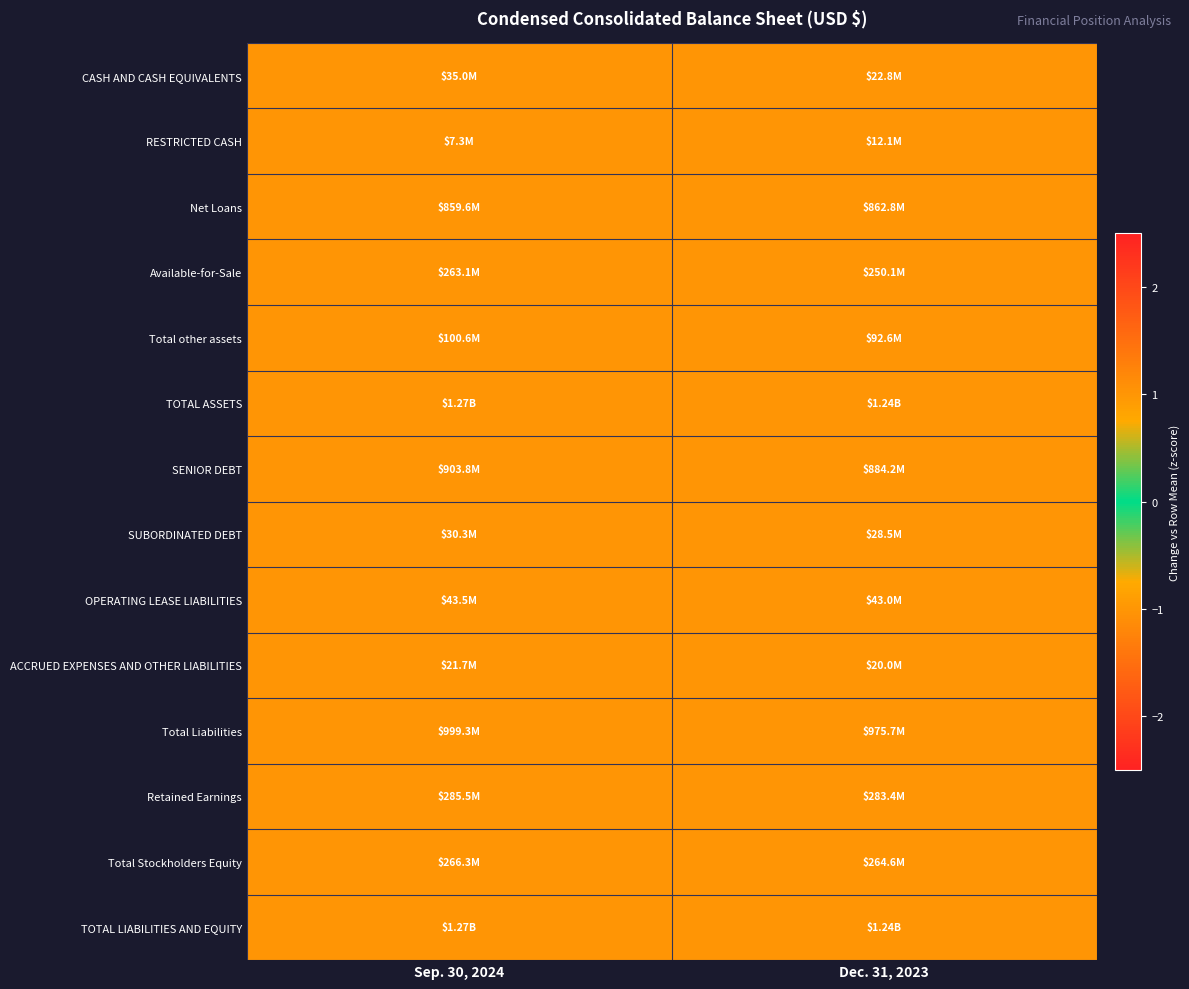

Reading right to left, extract all data points from this chart.

CASH AND CASH EQUIVALENTS: Dec. 31, 2023=-1	Sep. 30, 2024=1
RESTRICTED CASH: Dec. 31, 2023=1	Sep. 30, 2024=-1
Net Loans: Dec. 31, 2023=1	Sep. 30, 2024=-1
Available-for-Sale: Dec. 31, 2023=-1	Sep. 30, 2024=1
Total other assets: Dec. 31, 2023=-1	Sep. 30, 2024=1
TOTAL ASSETS: Dec. 31, 2023=-1	Sep. 30, 2024=1
SENIOR DEBT: Dec. 31, 2023=-1	Sep. 30, 2024=1
SUBORDINATED DEBT: Dec. 31, 2023=-1	Sep. 30, 2024=1
OPERATING LEASE LIABILITIES: Dec. 31, 2023=-1	Sep. 30, 2024=1
ACCRUED EXPENSES AND OTHER LIABILITIES: Dec. 31, 2023=-1	Sep. 30, 2024=1
Total Liabilities: Dec. 31, 2023=-1	Sep. 30, 2024=1
Retained Earnings: Dec. 31, 2023=-1	Sep. 30, 2024=1
Total Stockholders Equity: Dec. 31, 2023=-1	Sep. 30, 2024=1
TOTAL LIABILITIES AND EQUITY: Dec. 31, 2023=-1	Sep. 30, 2024=1